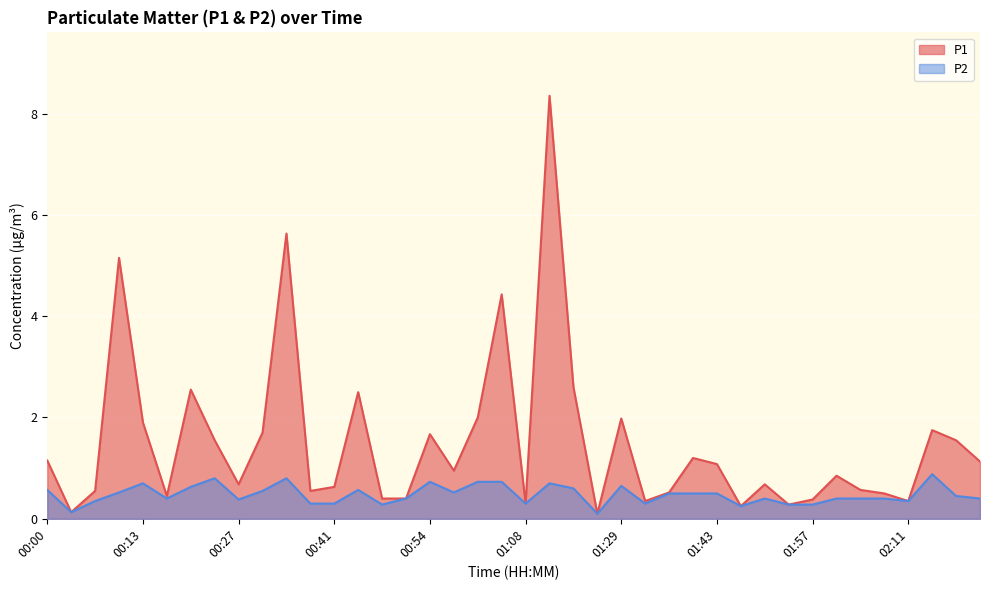

Which label corresponds to the largest value in the chart?

01:11